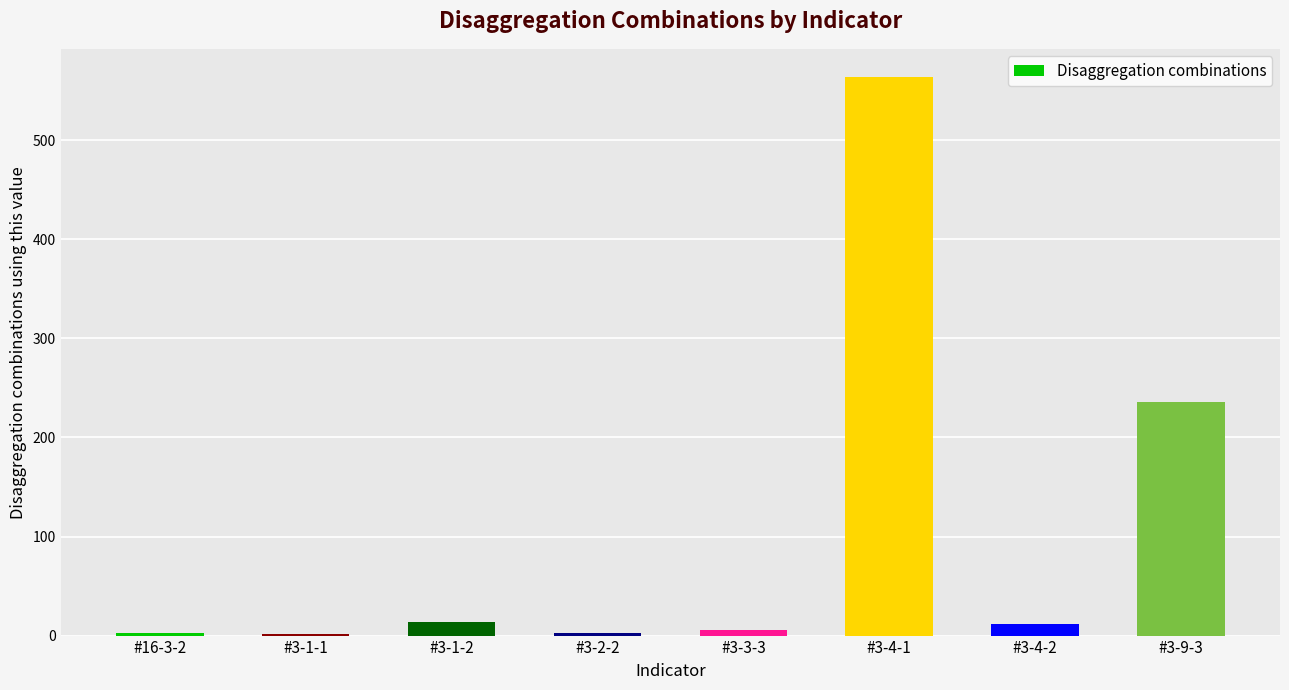

What is the change in value from #3-4-2 to #3-9-3?

+224